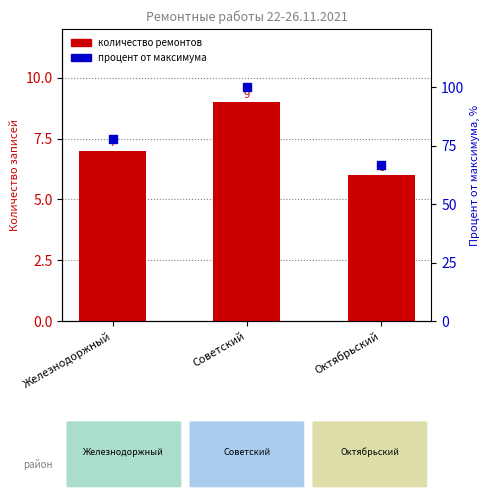

Which series has the largest total across all categories?

Процент от максимума